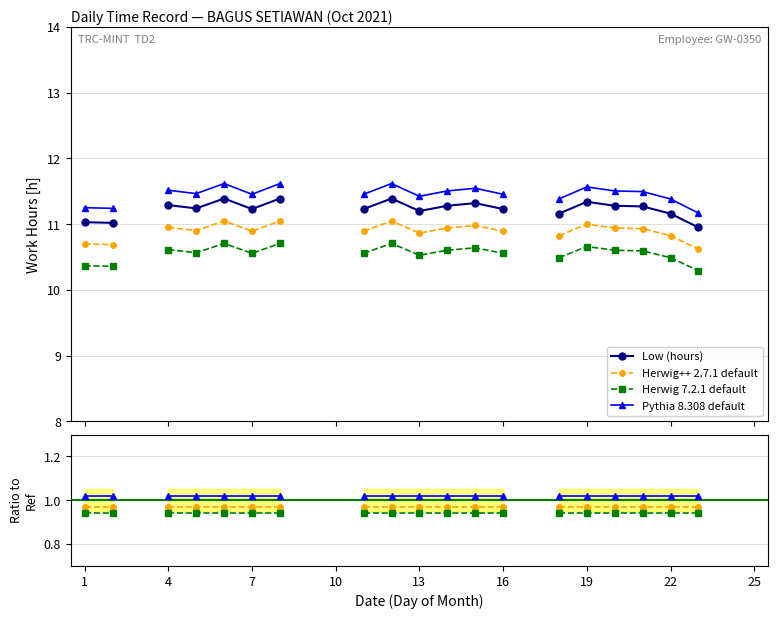

At which label is Pythia 8.308 default closest to 1?

1